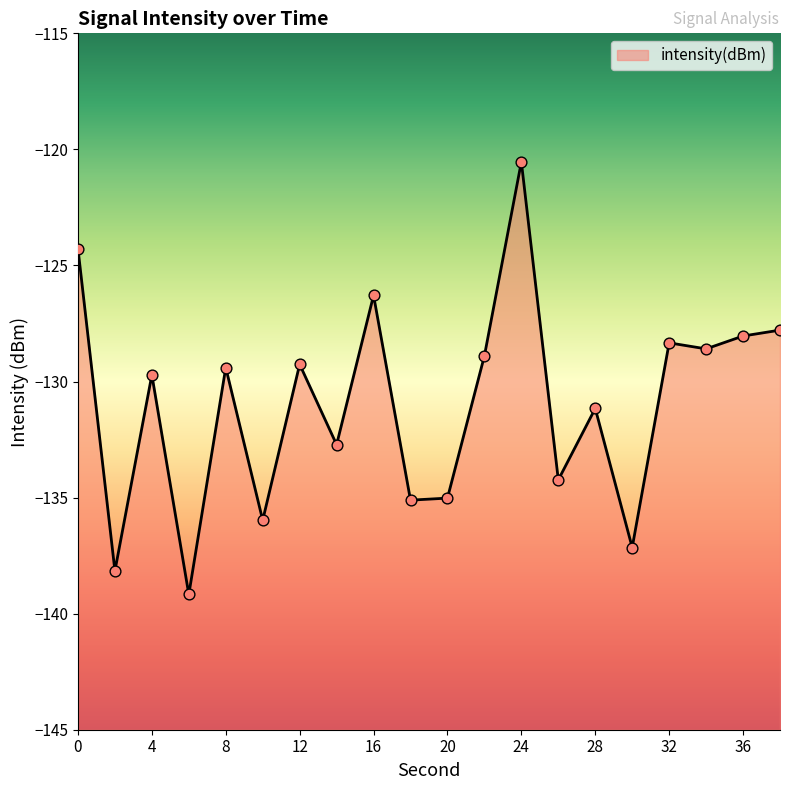

Between 12 and 10, which is larger?

12